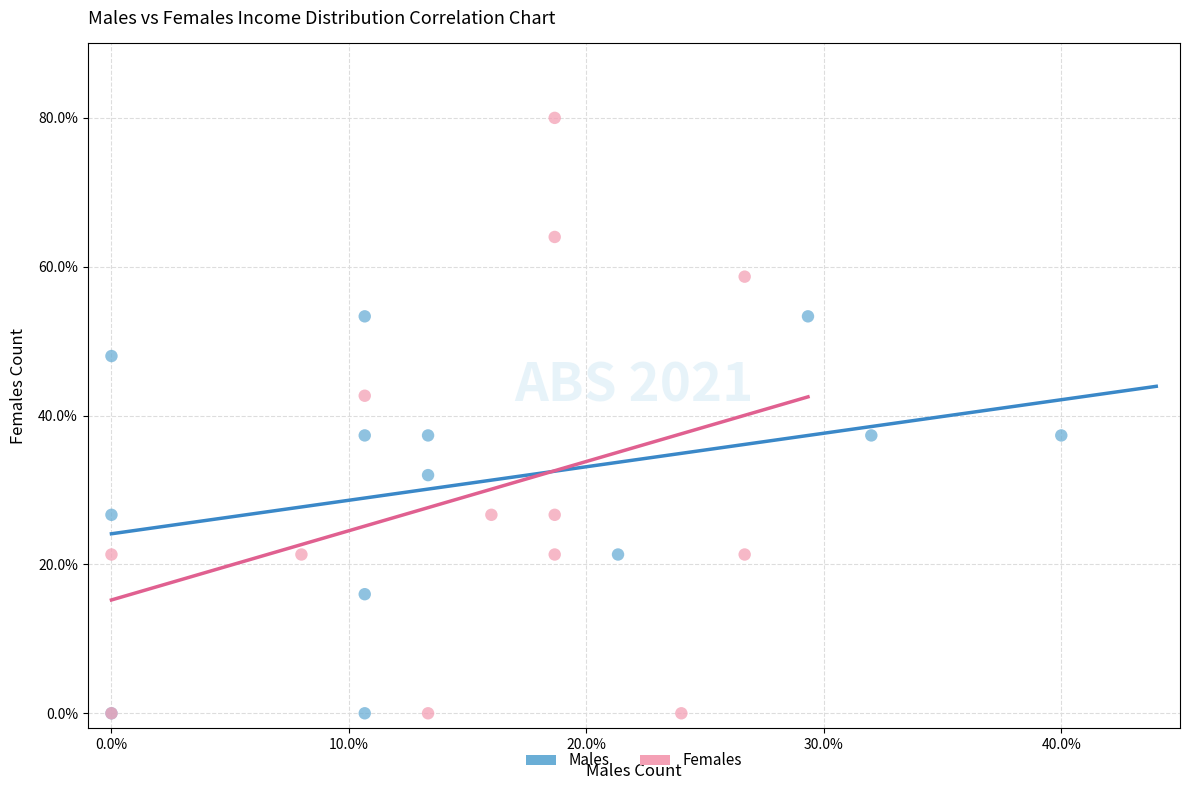

What are all the series names shown in the legend?

Males, Females